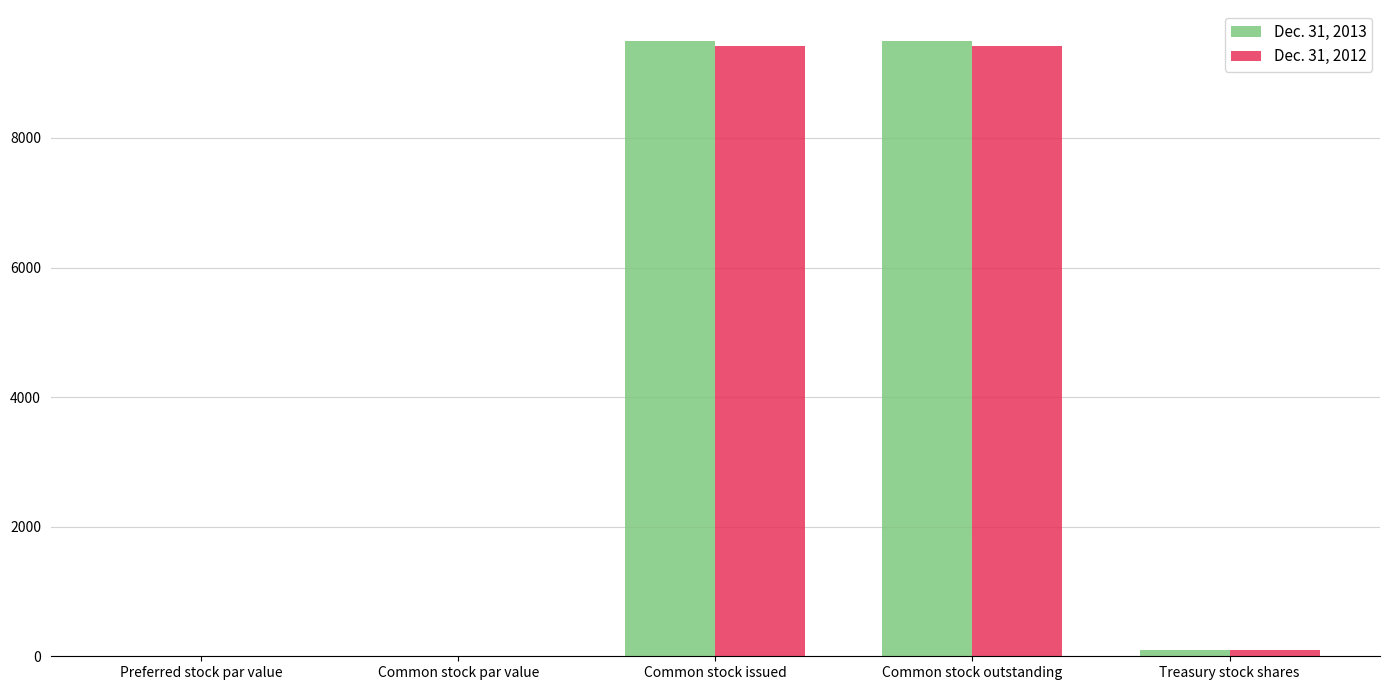

What is the total value across all series at Common stock outstanding?

18921.0